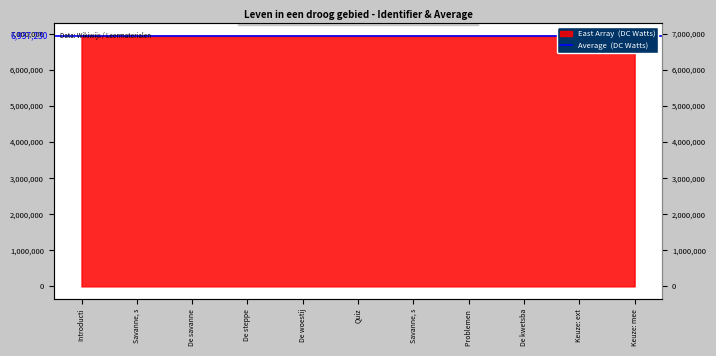

At which category does the chart reach its peak across all series?

Keuze: mee